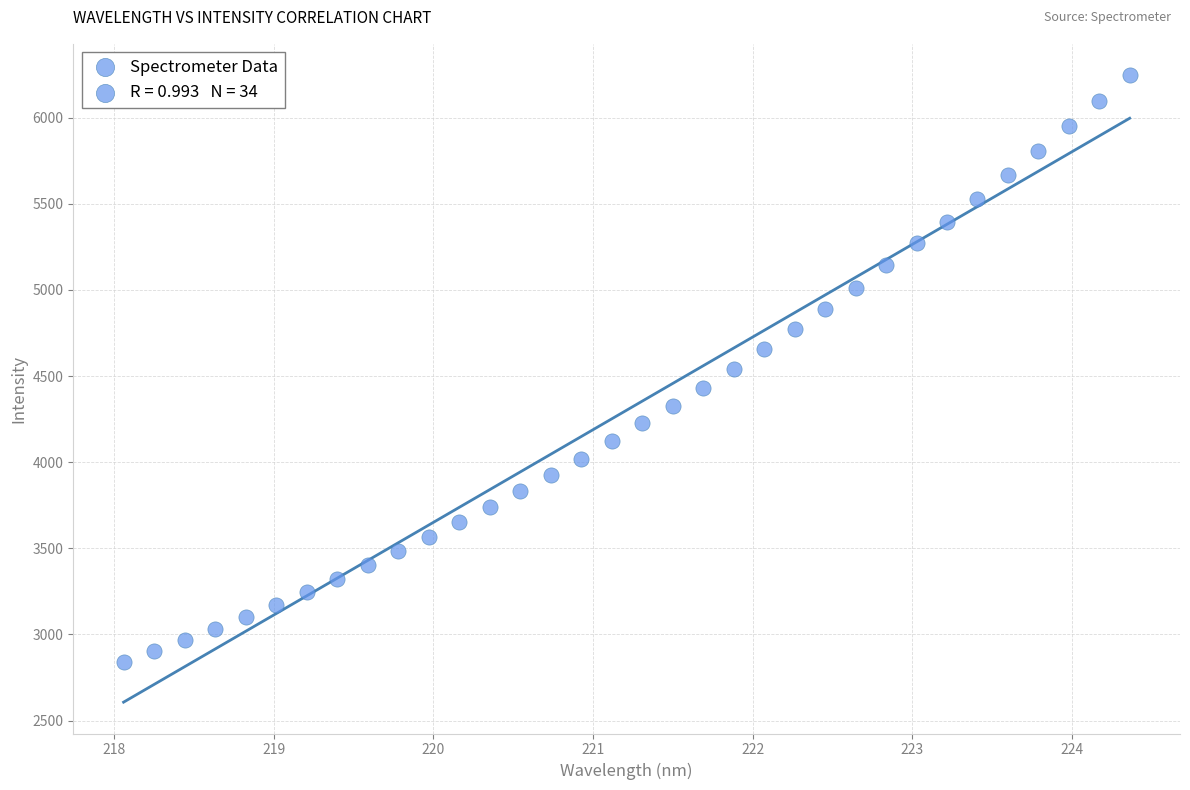

What is the range of X values (max minus min)?

6.3